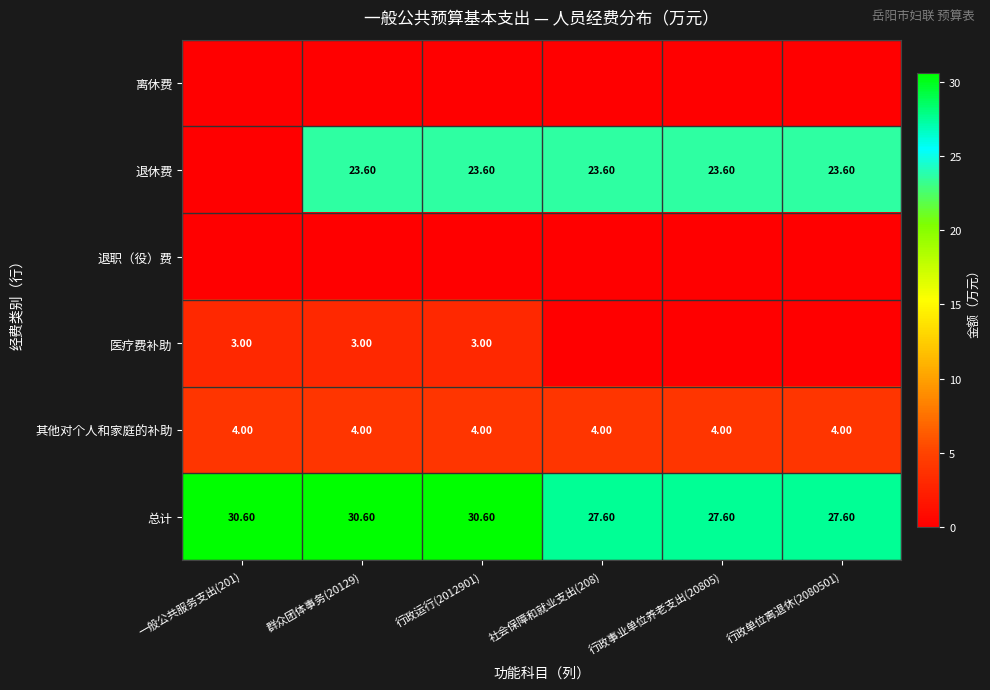

Count the number of categories in the chart.

6